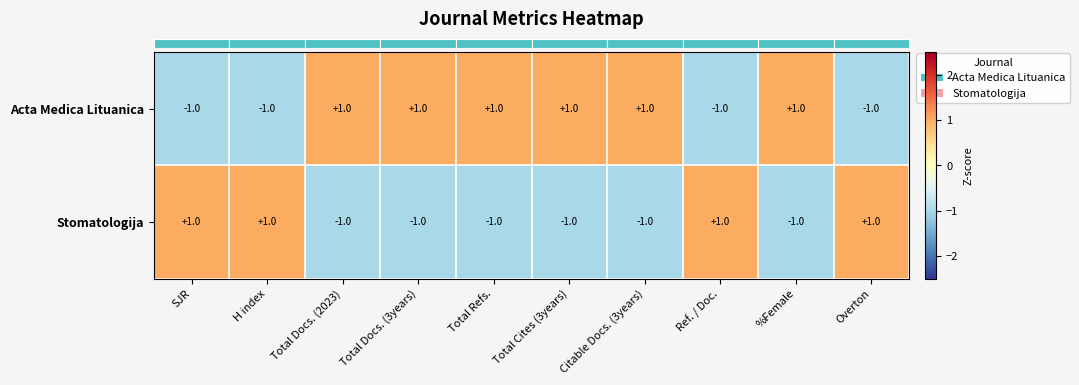

Reading left to right, extract all data points from this chart.

Acta Medica Lituanica: -1	-1	1	1	1	1	1	-1	1	-1
Stomatologija: 1	1	-1	-1	-1	-1	-1	1	-1	1